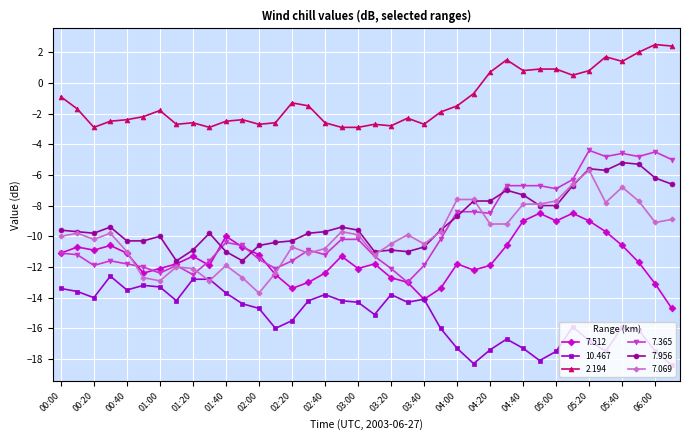

Which series has the largest total across all categories?

2.194